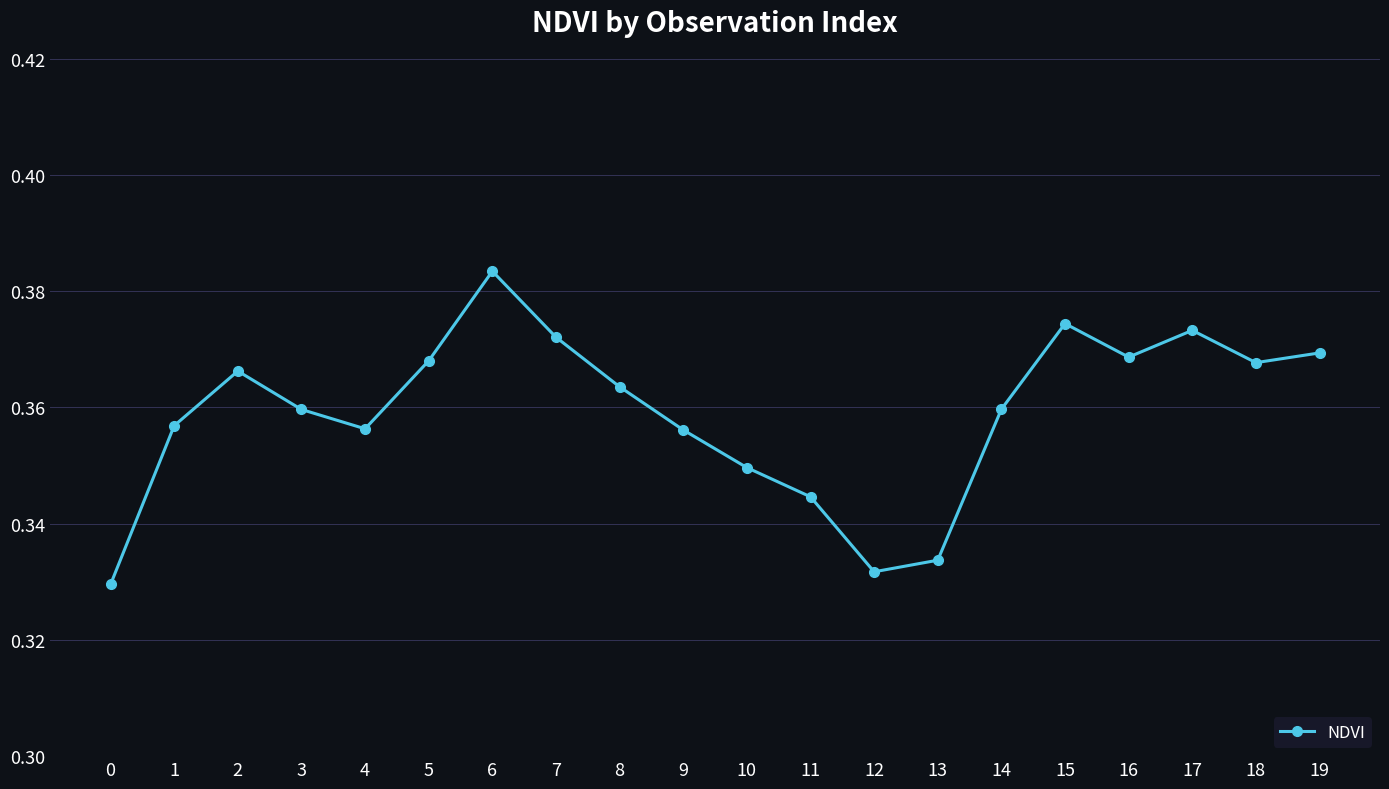

What is the sum of the values at 2 and 12?

0.7